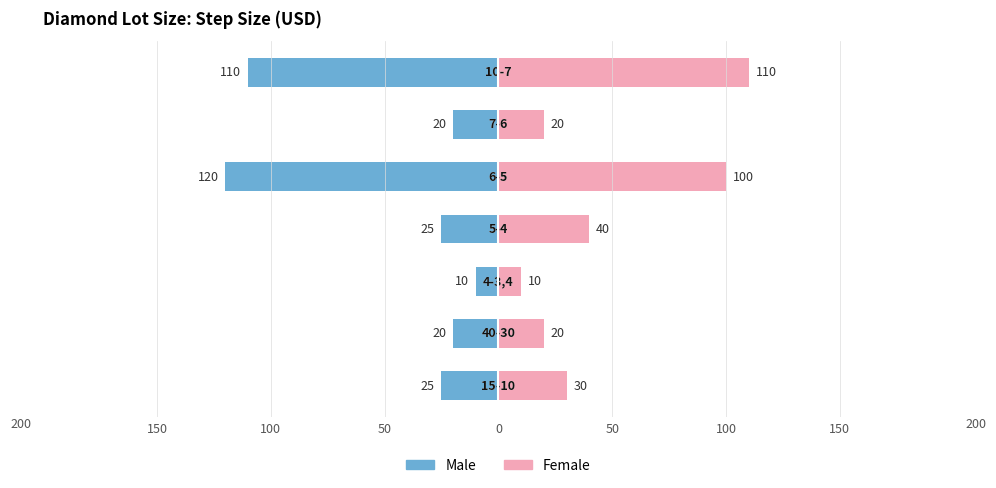

What is the label of the 2nd bar from the right?

100